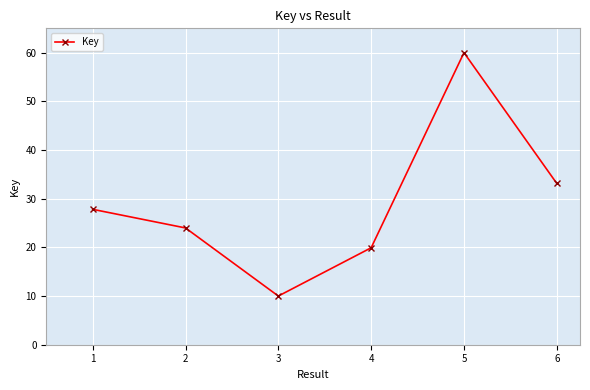

What is the difference between the maximum and minimum values?

50.0